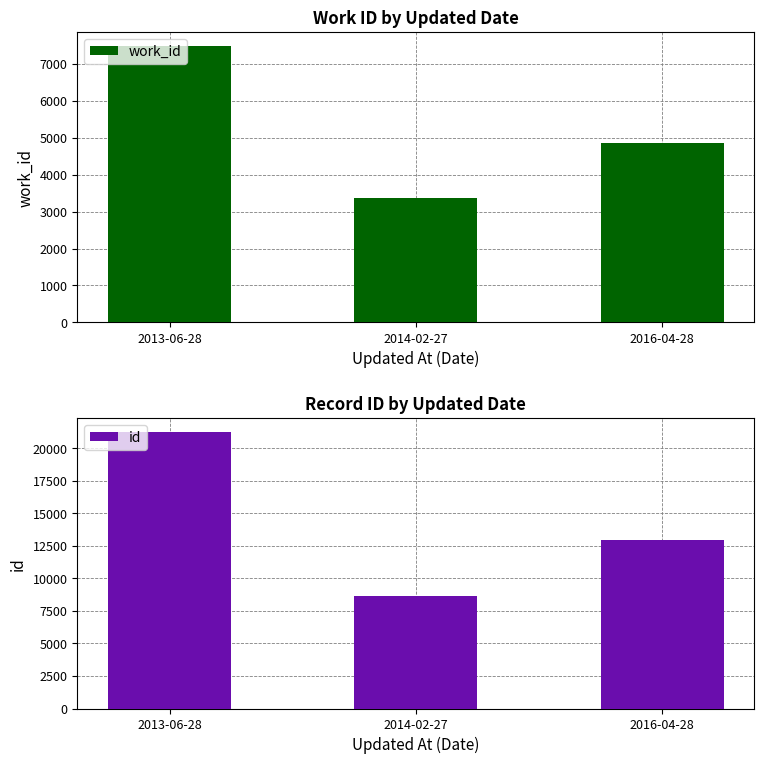

What are all the series names shown in the legend?

work_id, id